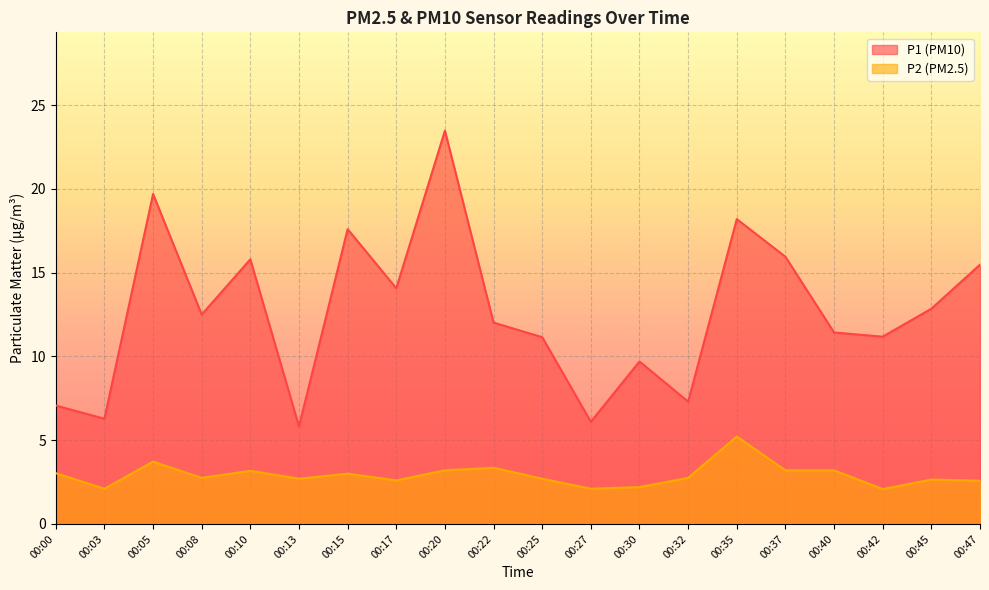

At which label does P2 reach its minimum?

00:42